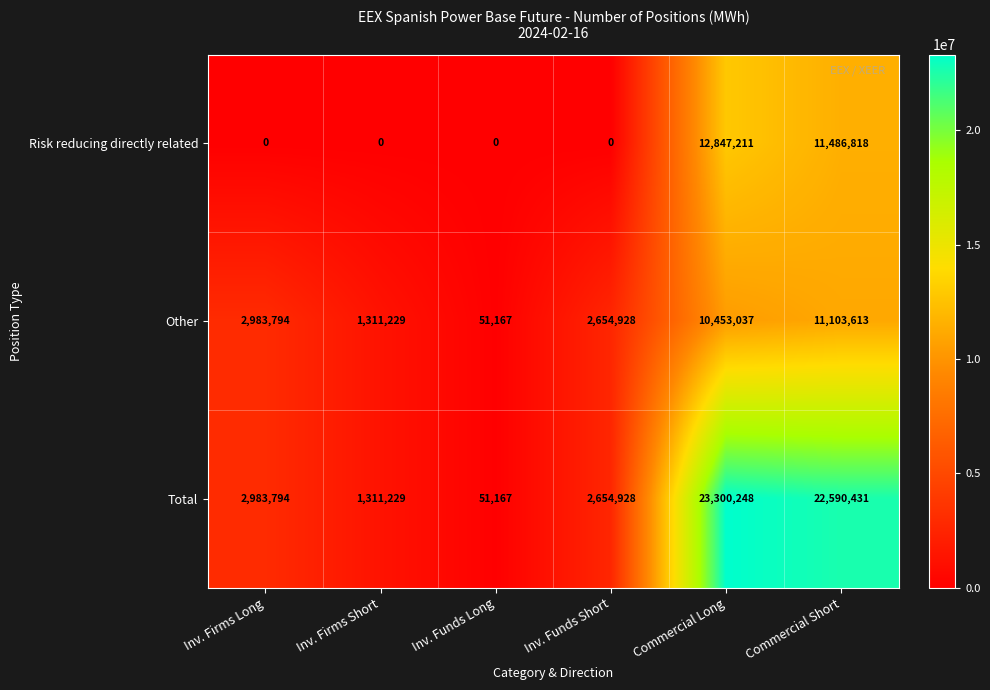

Reading left to right, transcribe all the data shown in this chart.

Risk reducing directly related: Inv. Firms Long=0	Inv. Firms Short=0	Inv. Funds Long=0	Inv. Funds Short=0	Commercial Long=12847211	Commercial Short=11486818
Other: Inv. Firms Long=2983794	Inv. Firms Short=1311229	Inv. Funds Long=51167	Inv. Funds Short=2654928	Commercial Long=10453037	Commercial Short=11103613
Total: Inv. Firms Long=2983794	Inv. Firms Short=1311229	Inv. Funds Long=51167	Inv. Funds Short=2654928	Commercial Long=23300248	Commercial Short=22590431